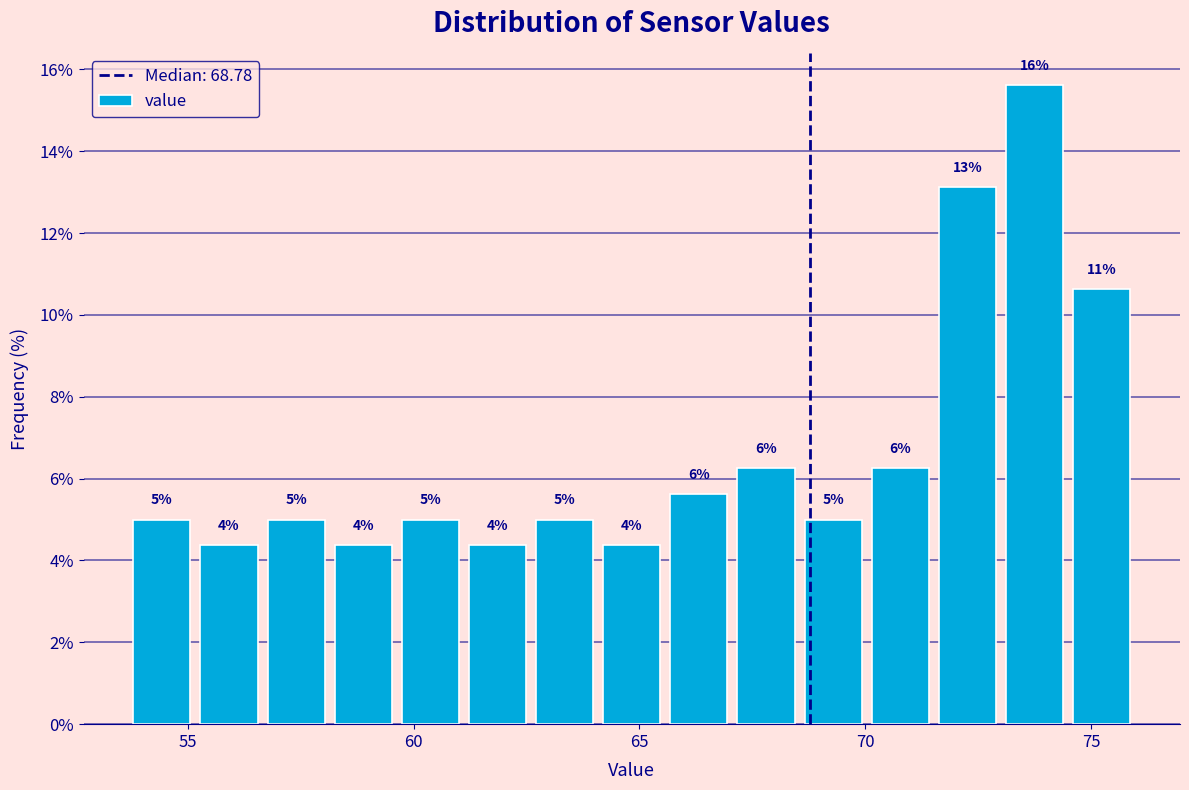

Read against the x-axis, roughly where is the centre of the tallest bar?

74.0